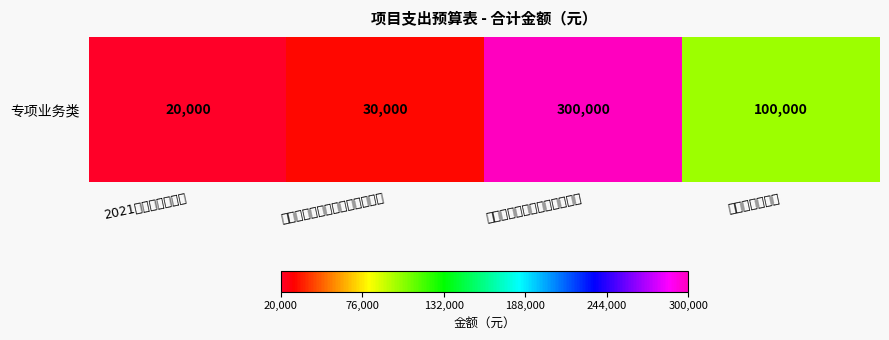

What is the average value?

112500